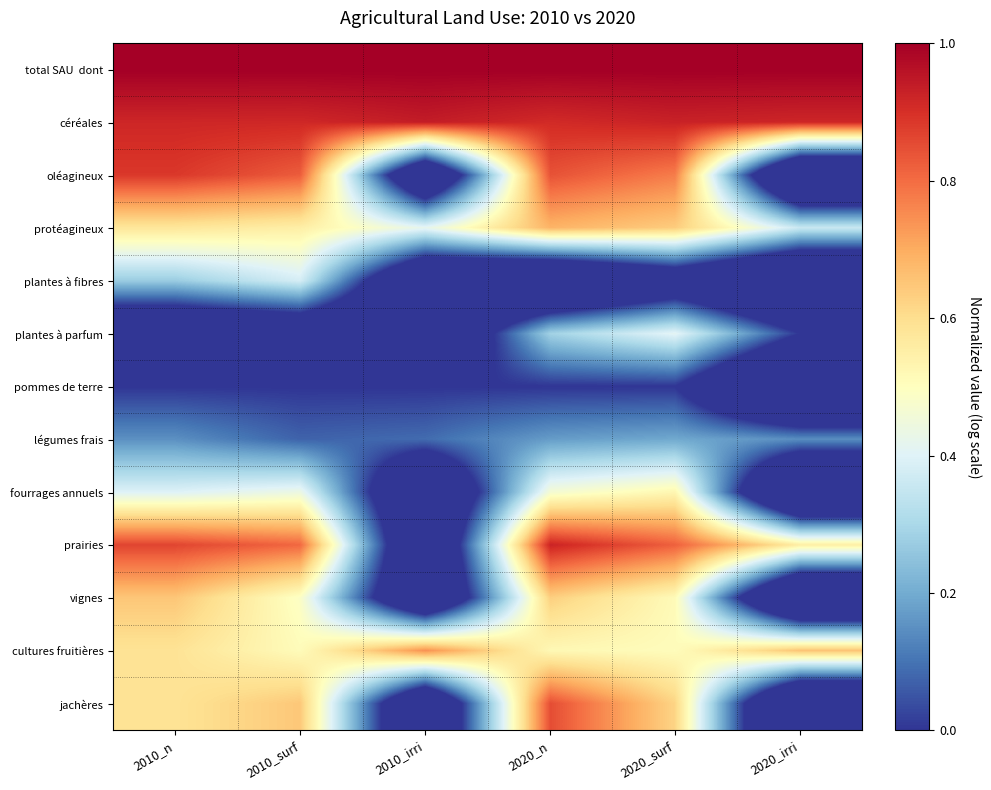

Which series has the largest total across all categories?

total SAU dont